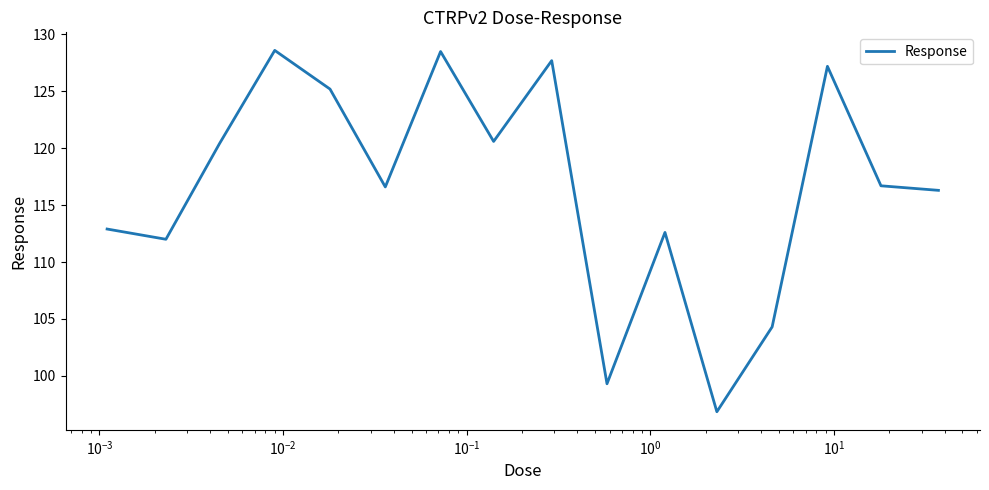

What is the greatest value displayed?

128.6